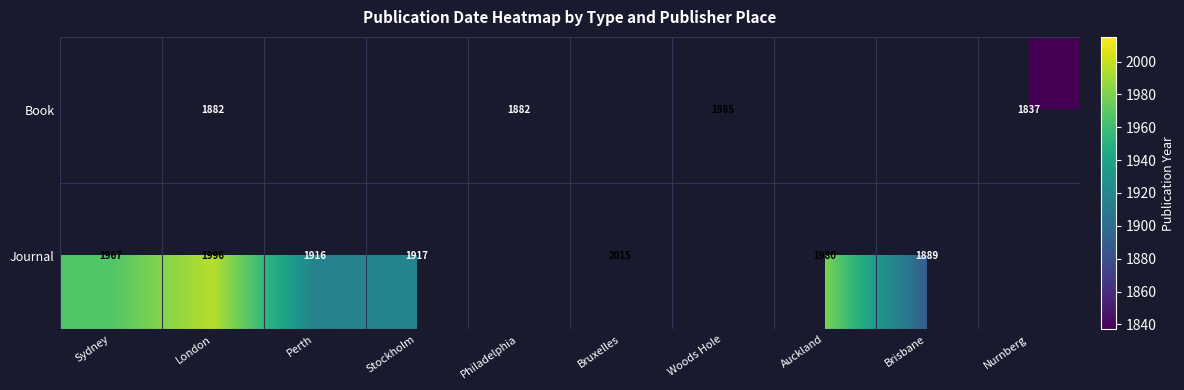

Which has a higher value, Woods Hole or Bruxelles?

Bruxelles